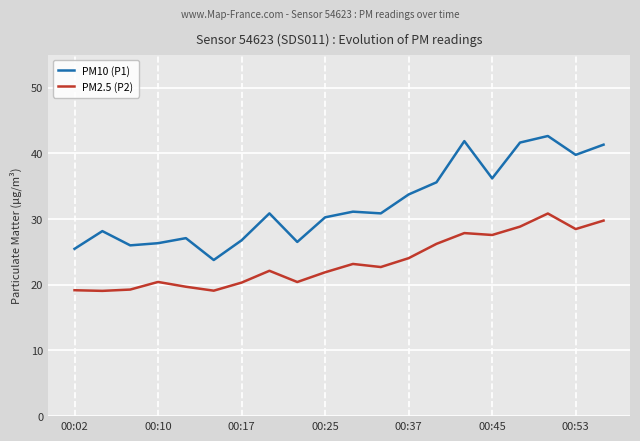

True or false: PM10 (P1) has more than 1 points higher than both neighbors.

True